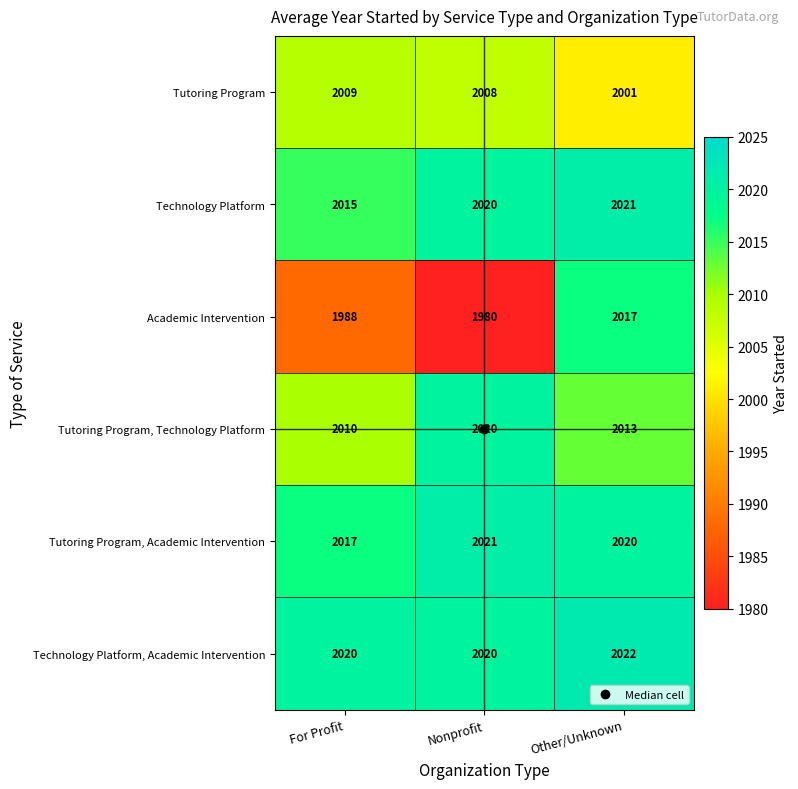

Which series changed the most between Nonprofit and Other/Unknown?

Academic Intervention